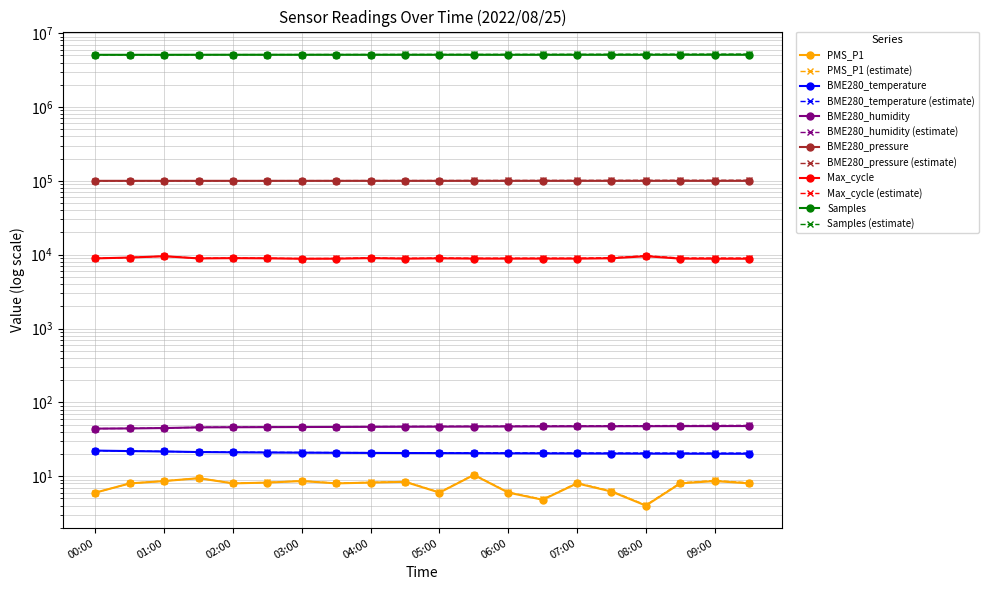

What is the sum of the PMS_P1 values at 03:30 and 08:00?

12.0